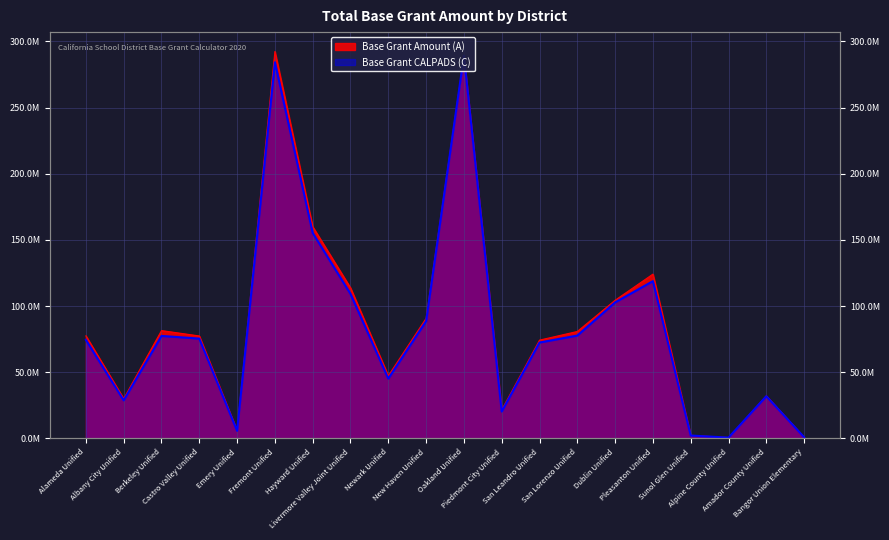

Which has a higher value, Newark Unified or Fremont Unified?

Fremont Unified